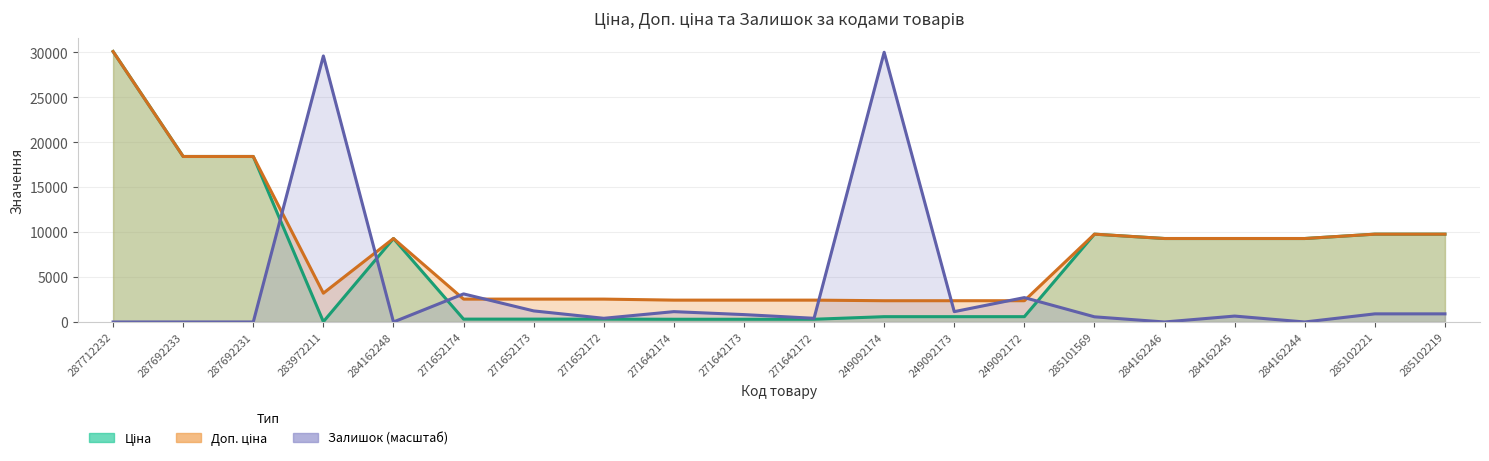

What is the label of the 8th point from the right?

249092173